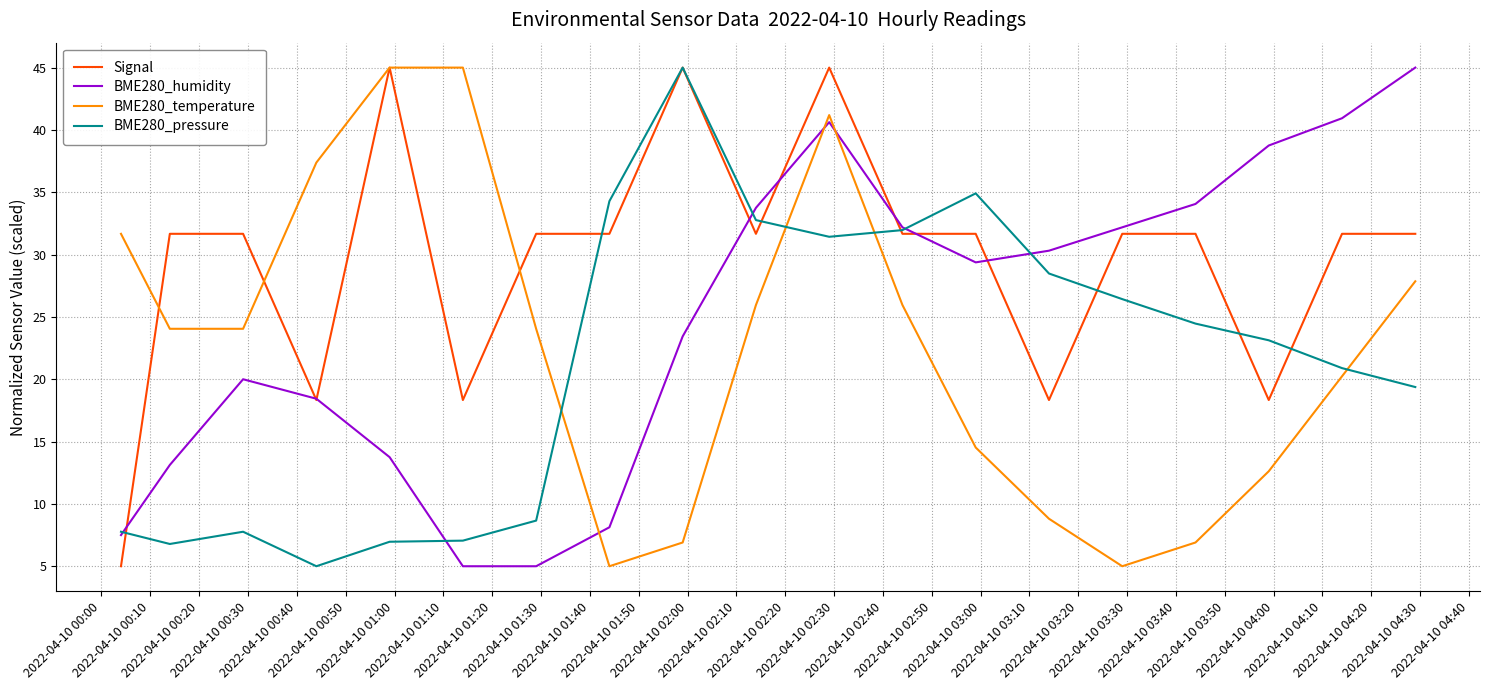

What is the greatest value displayed?

45.0